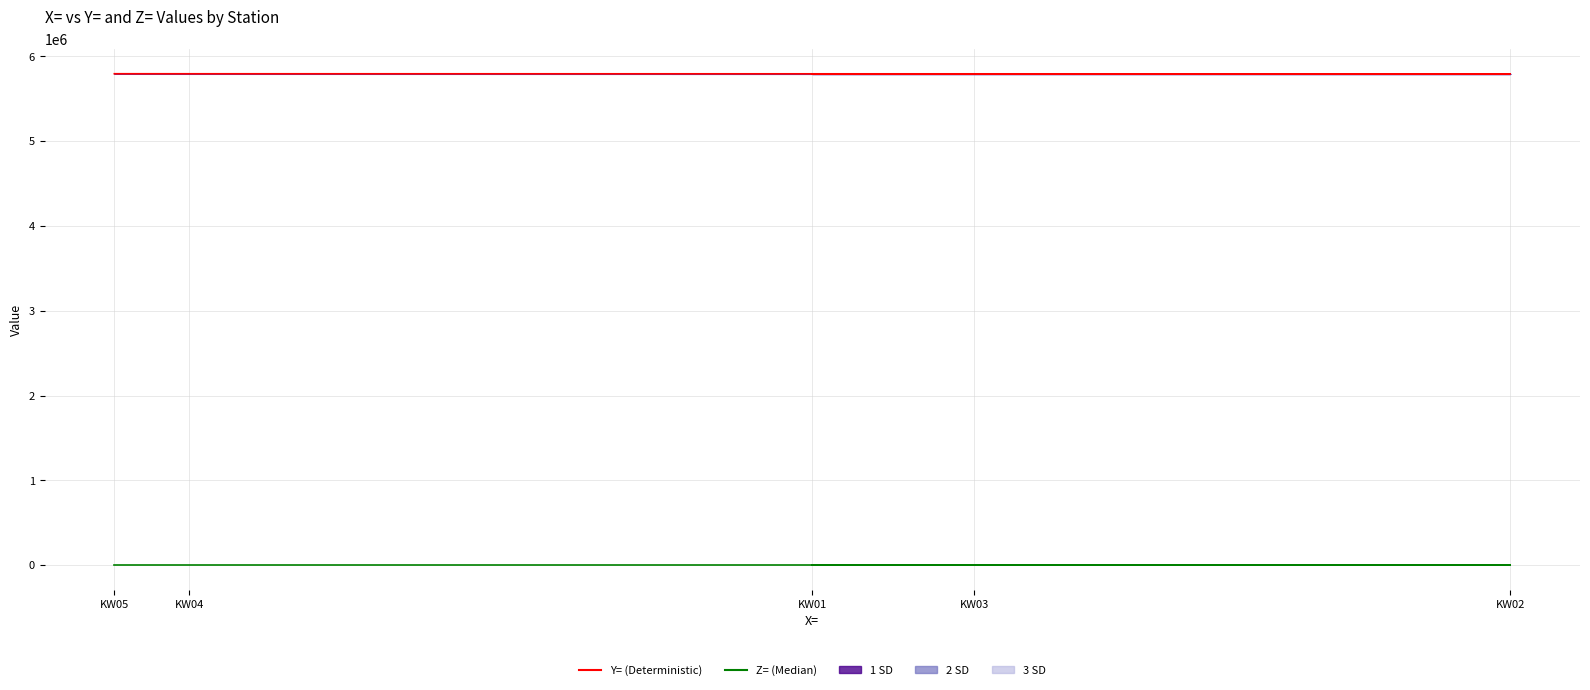

Rank the series by their maximum value, from lowest to highest.

Z= (Median), Y= (Deterministic)